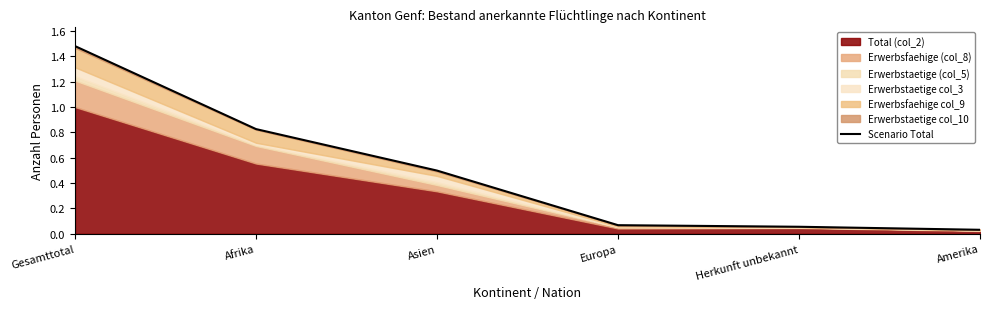

The chart shows a value of 1.5 at Gesamttotal. True or false?

True